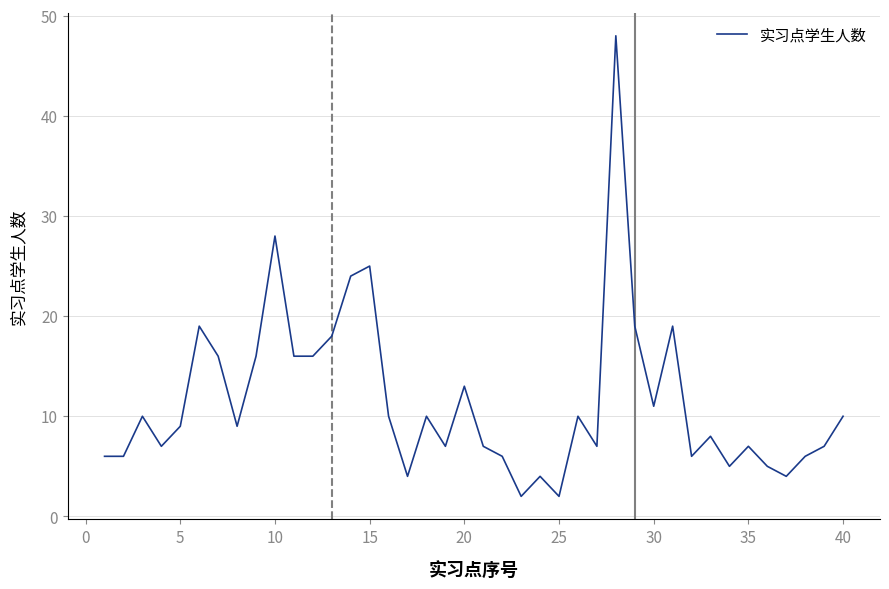

What is the difference between the maximum and minimum values?

46